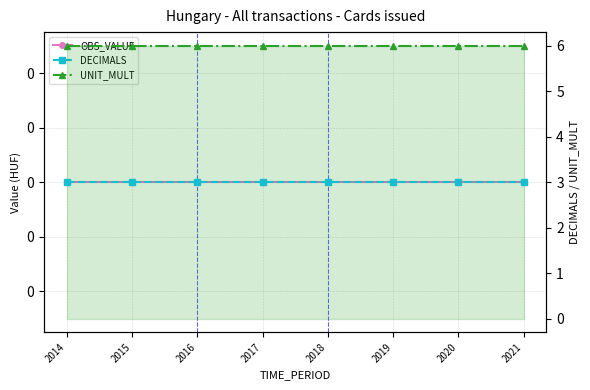

Is the value of UNIT_MULT at 2018 greater than the value of OBS_VALUE at 2017?

Yes